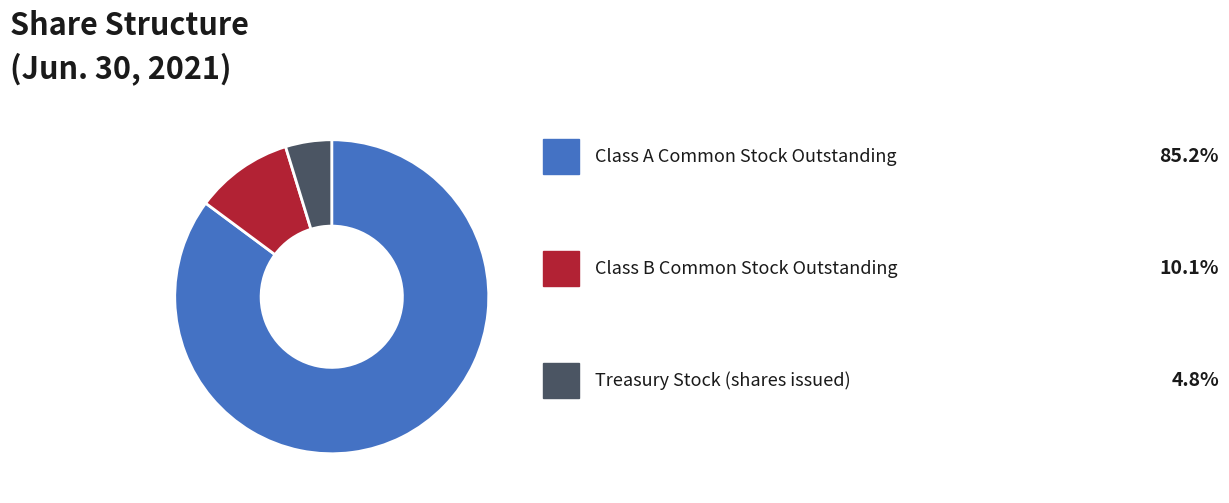

Does any single category account for the majority?

Yes